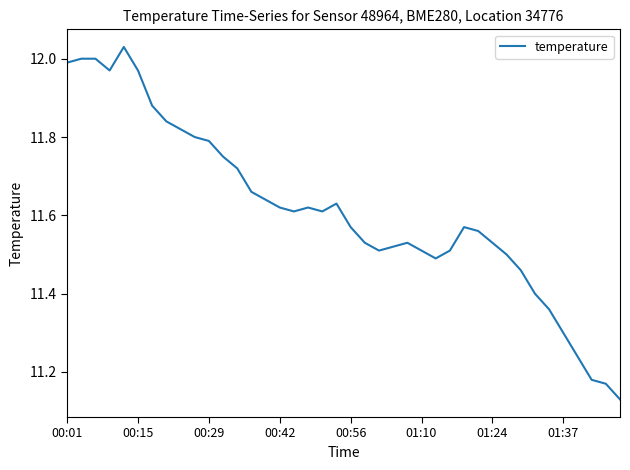

What is the difference between the maximum and minimum values?

0.9